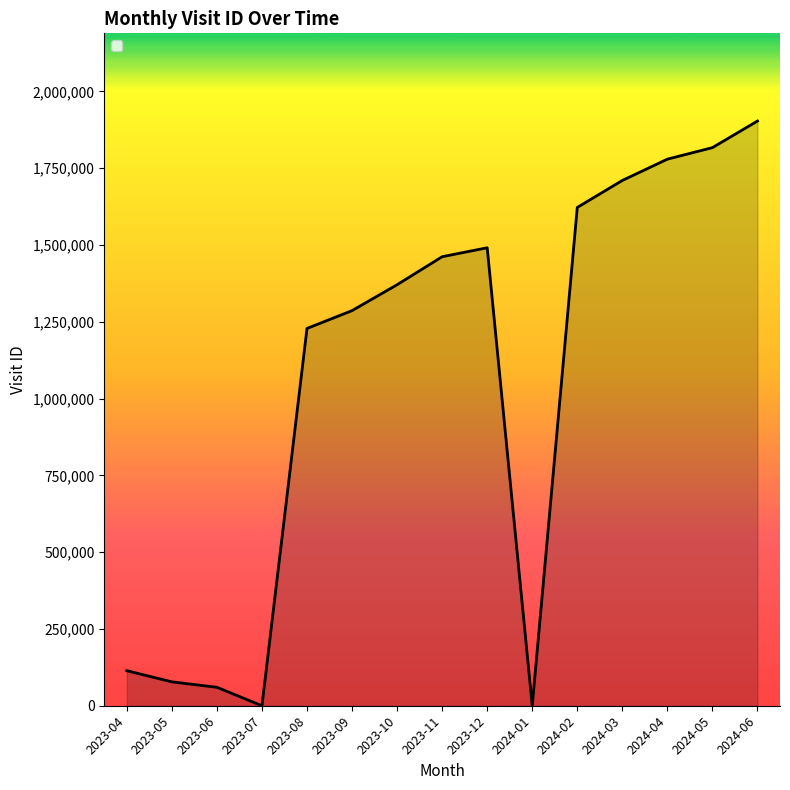

Approximately how many times larger is the value at 2023-08 compared to 2023-06?

20.4